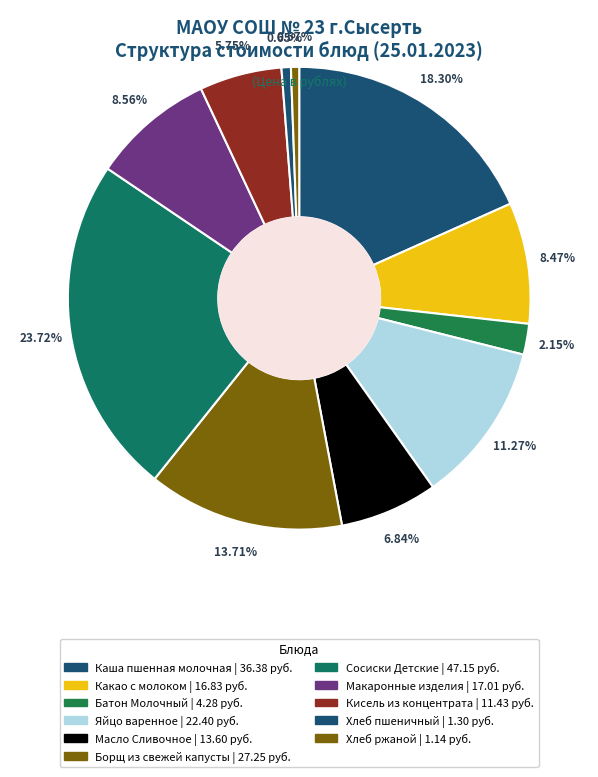

How many segments does this pie chart have?

11